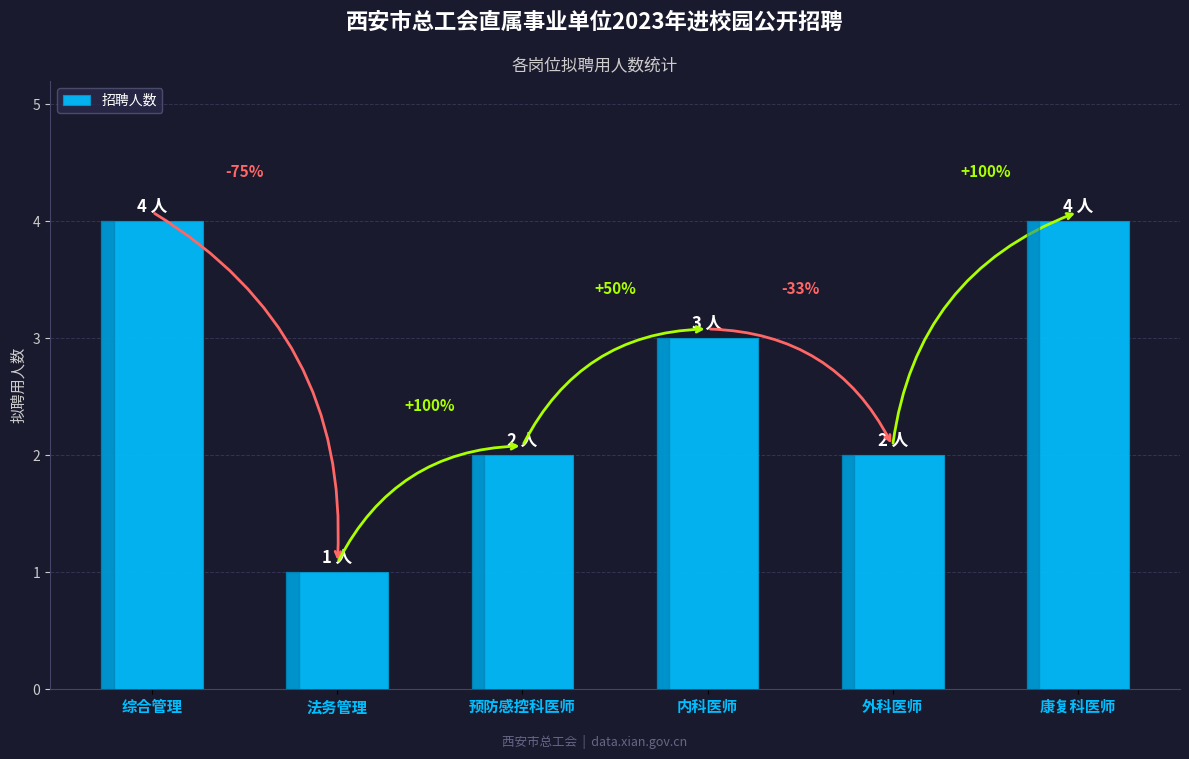

Read the value at 外科医师.

2